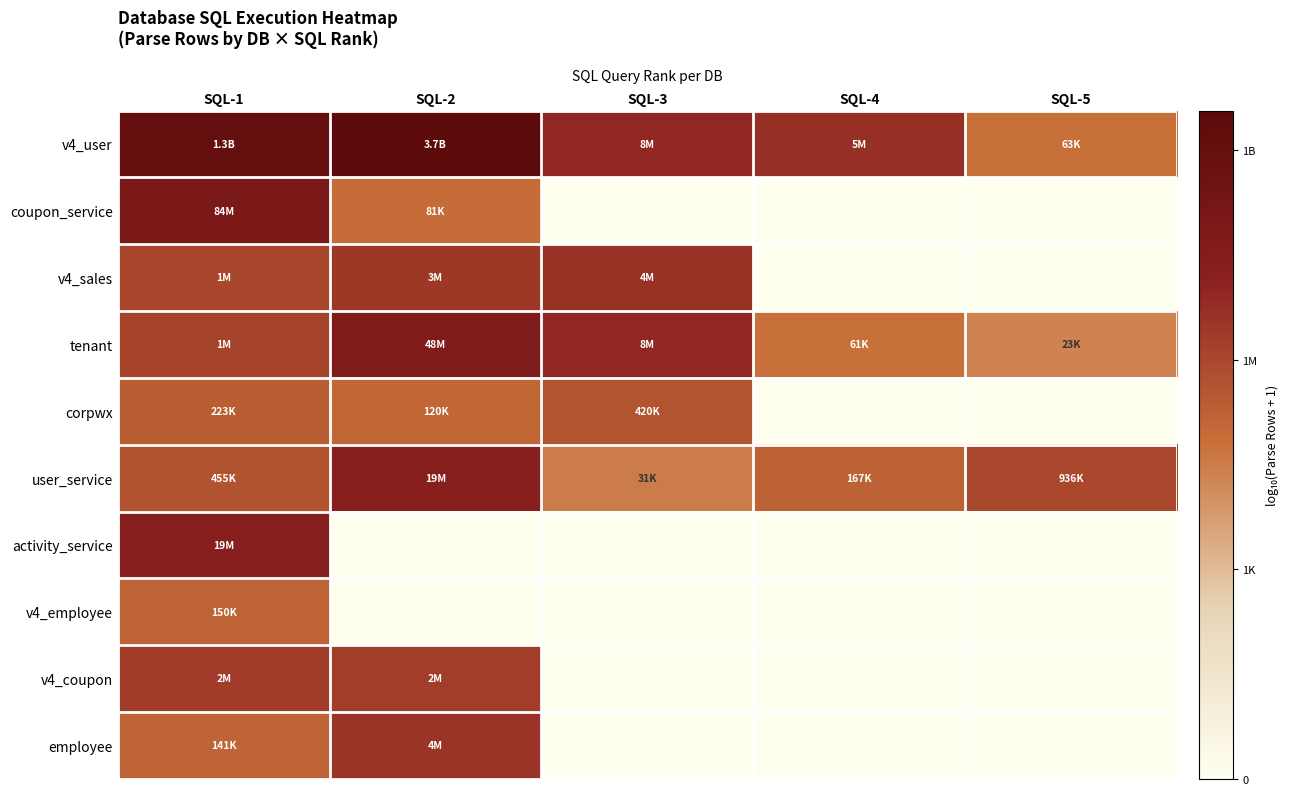

Reading left to right, what are all the values shown in this chart?

v4_user: SQL-1=9.1	SQL-2=9.6	SQL-3=6.9	SQL-4=6.7	SQL-5=4.8
coupon_service: SQL-1=7.9	SQL-2=4.9	SQL-3=0.0	SQL-4=0.0	SQL-5=0.0
v4_sales: SQL-1=6.0	SQL-2=6.4	SQL-3=6.6	SQL-4=0.0	SQL-5=0.0
tenant: SQL-1=6.1	SQL-2=7.7	SQL-3=6.9	SQL-4=4.8	SQL-5=4.4
corpwx: SQL-1=5.3	SQL-2=5.1	SQL-3=5.6	SQL-4=0.0	SQL-5=0.0
user_service: SQL-1=5.7	SQL-2=7.3	SQL-3=4.5	SQL-4=5.2	SQL-5=6.0
activity_service: SQL-1=7.3	SQL-2=0.0	SQL-3=0.0	SQL-4=0.0	SQL-5=0.0
v4_employee: SQL-1=5.2	SQL-2=0.0	SQL-3=0.0	SQL-4=0.0	SQL-5=0.0
v4_coupon: SQL-1=6.3	SQL-2=6.3	SQL-3=0.0	SQL-4=0.0	SQL-5=0.0
employee: SQL-1=5.1	SQL-2=6.6	SQL-3=0.0	SQL-4=0.0	SQL-5=0.0